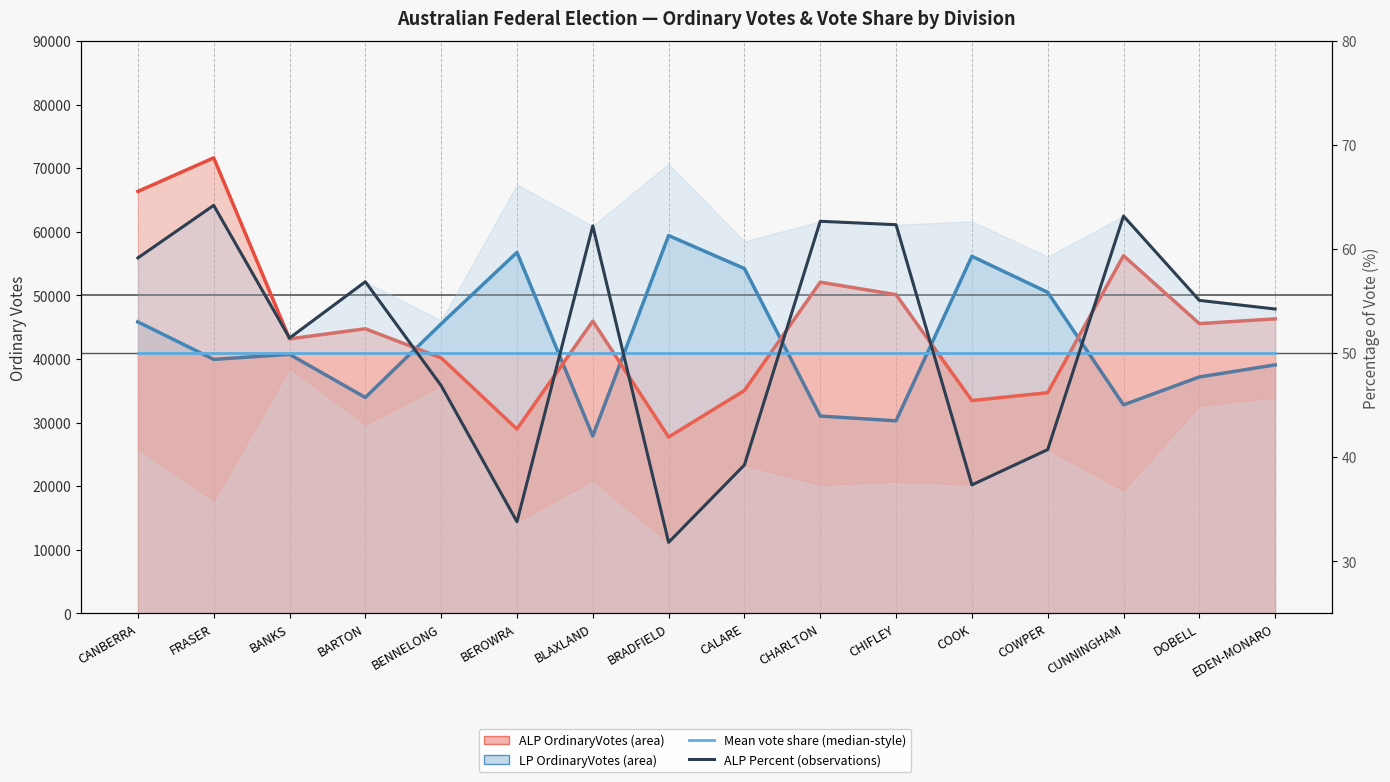

What is the label of the 9th point from the right?

BRADFIELD